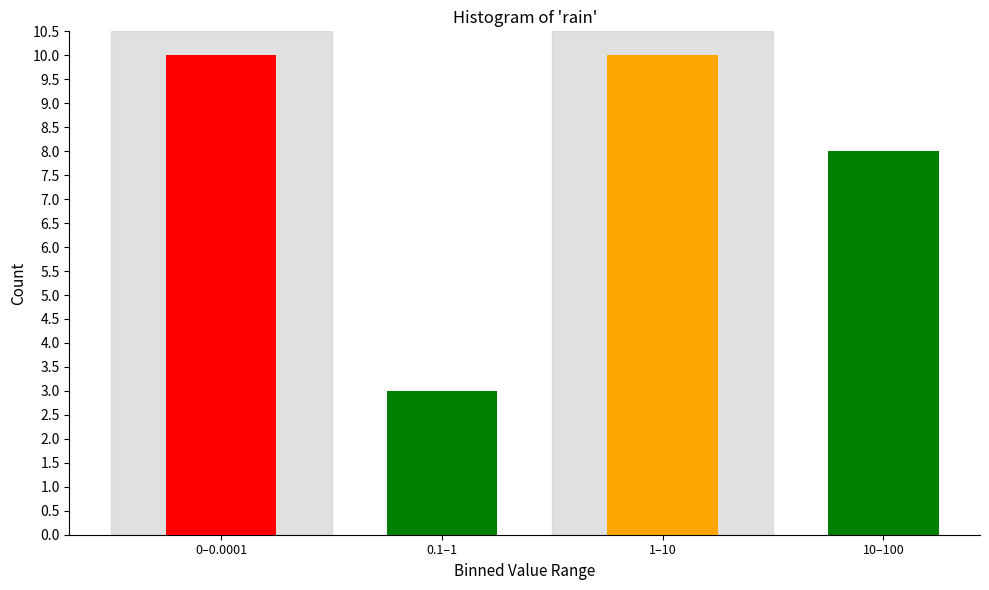

Reading left to right, transcribe all the data shown in this chart.

10	3	10	8